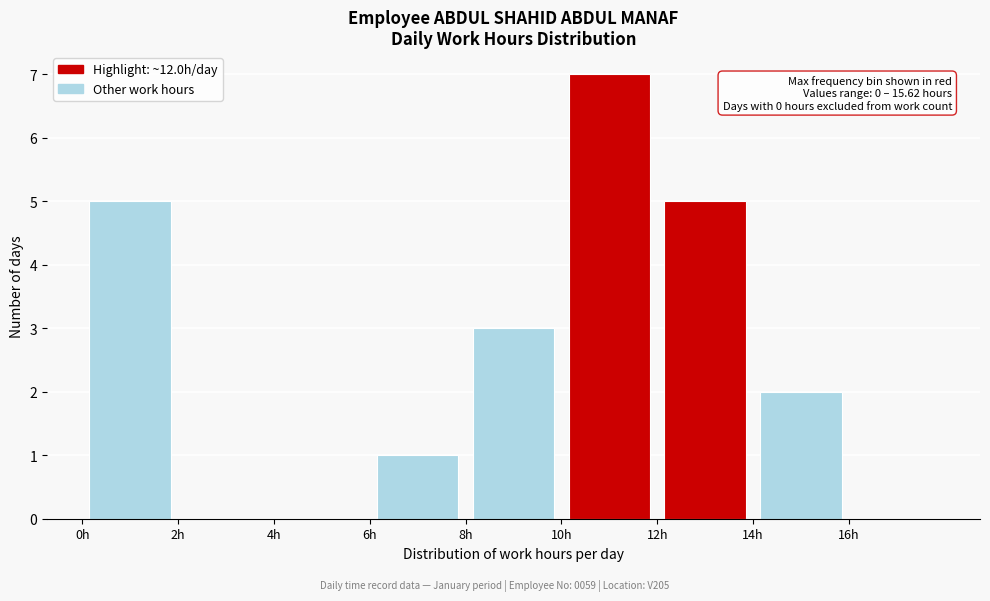

Which range on the x-axis has the tallest bar?

10 to 12